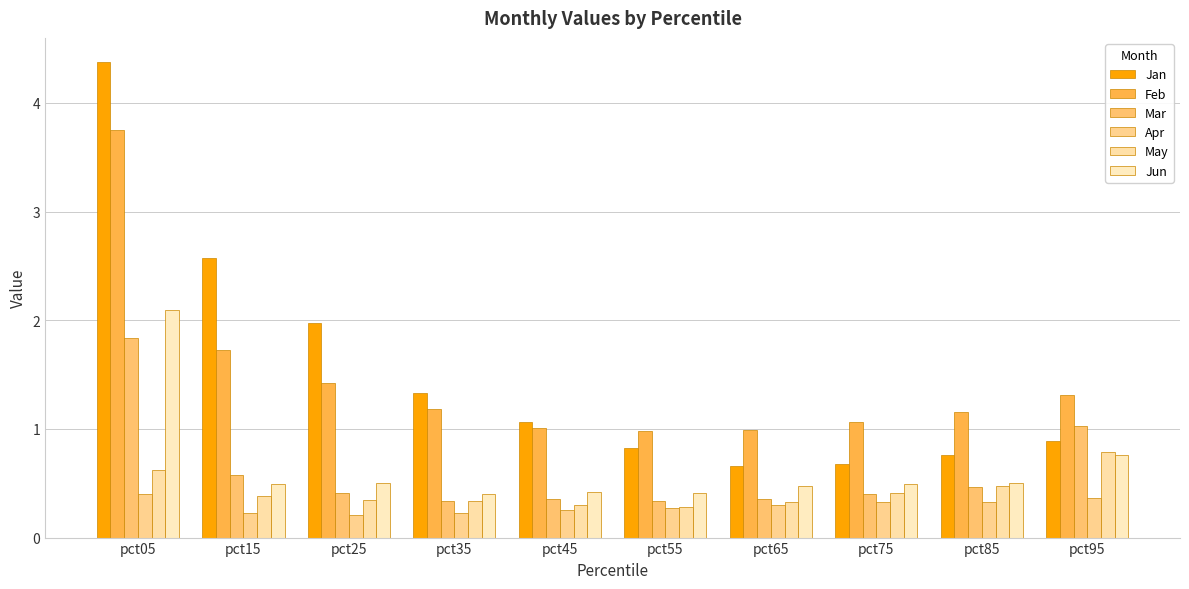

The value of Mar at pct95 is 1.0. True or false?

True